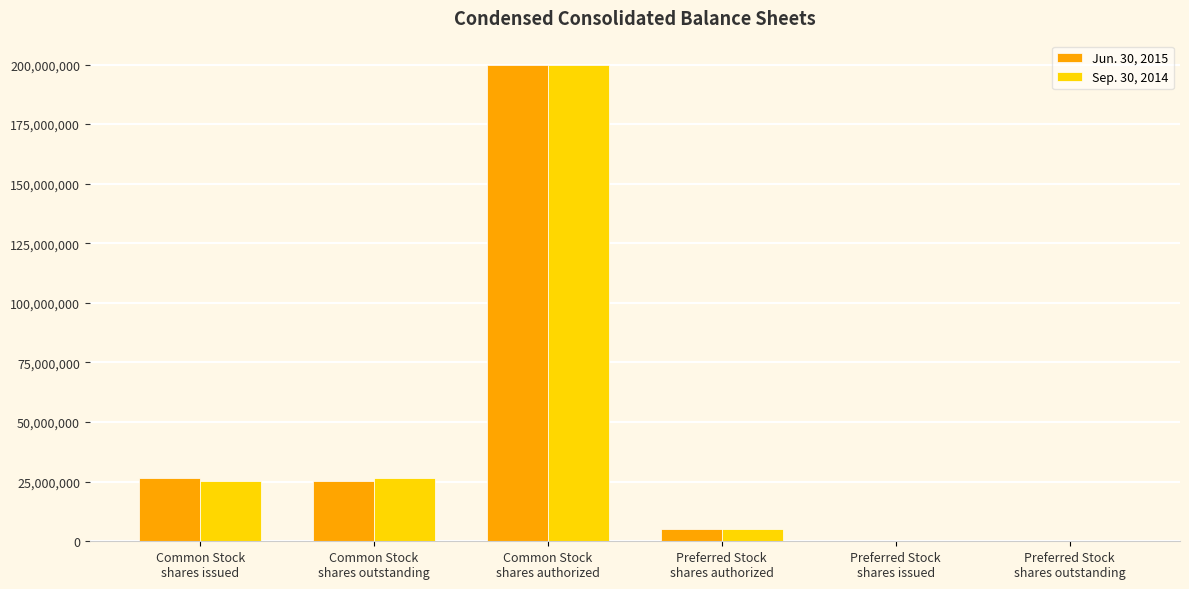

How many data points does each series have?

6